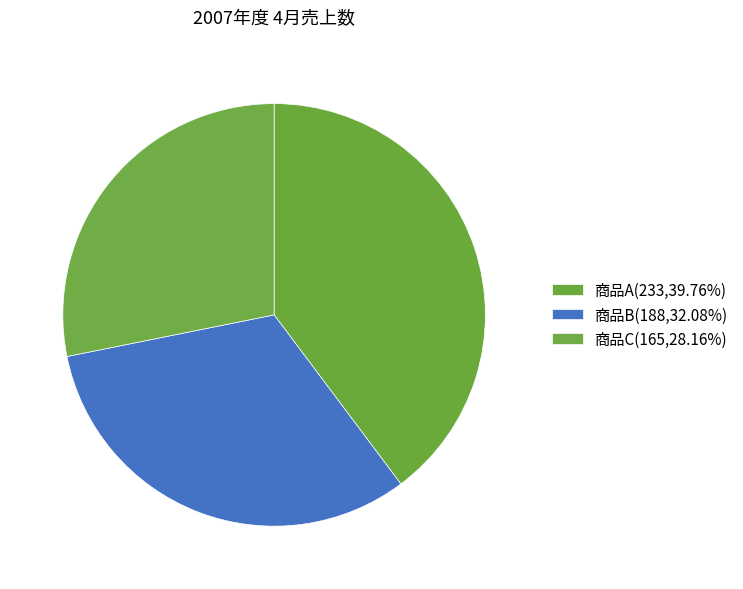

What is the ratio of the value at 商品B to the value at 商品A?

0.8